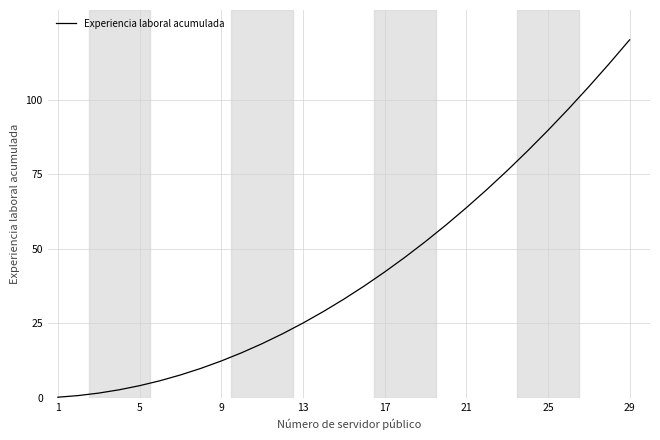

True or false: the data has more than 1 interior local peaks.

False